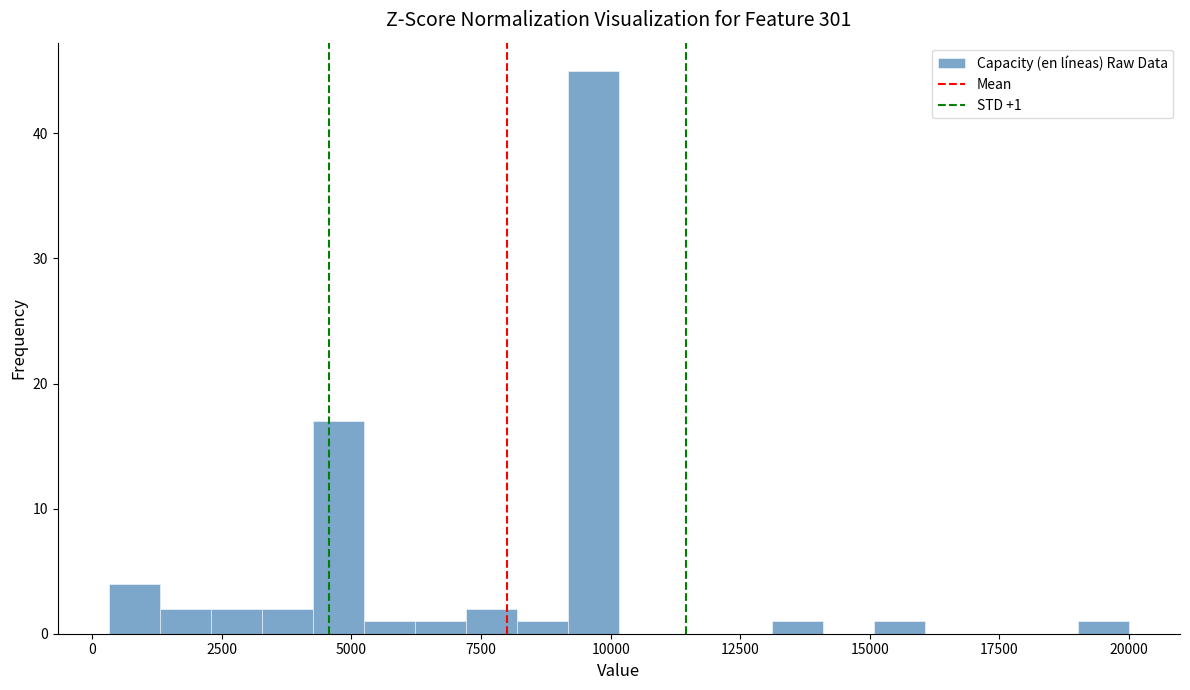

Read against the x-axis, roughly where is the centre of the tallest bar?

9500